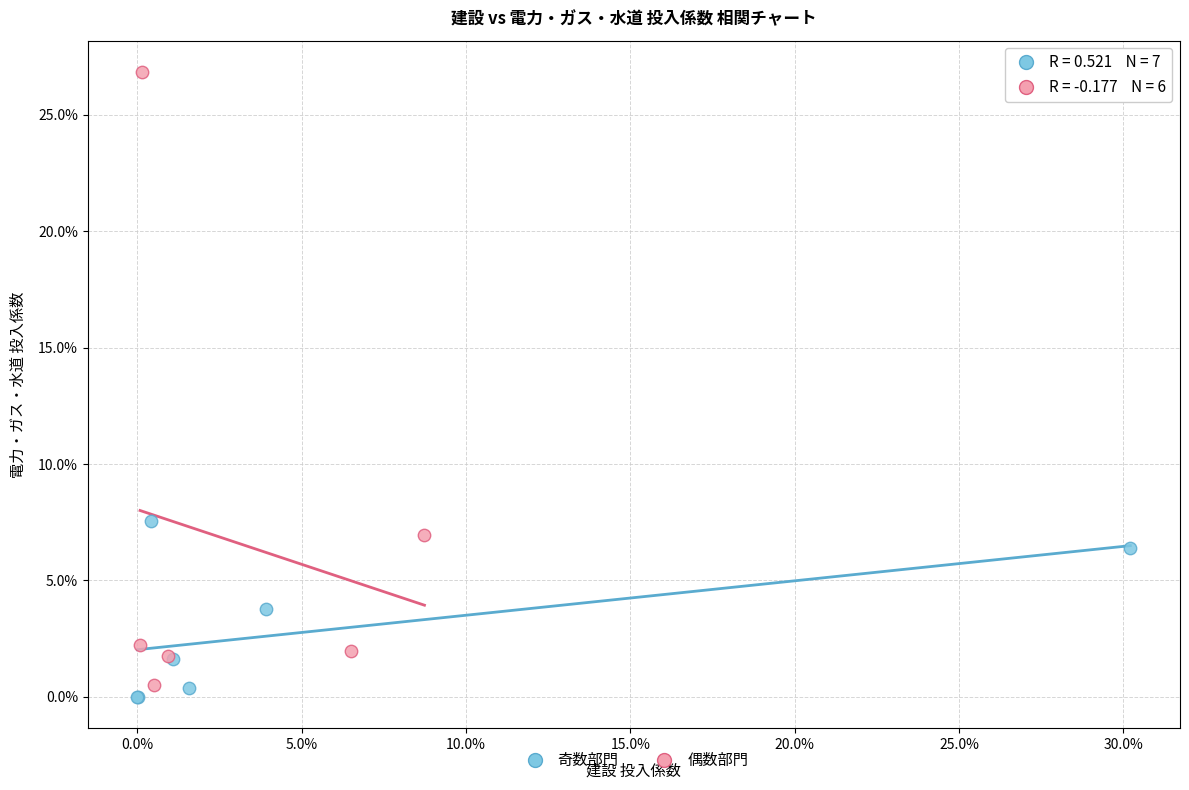

What are all the series names shown in the legend?

奇数部門, 偶数部門